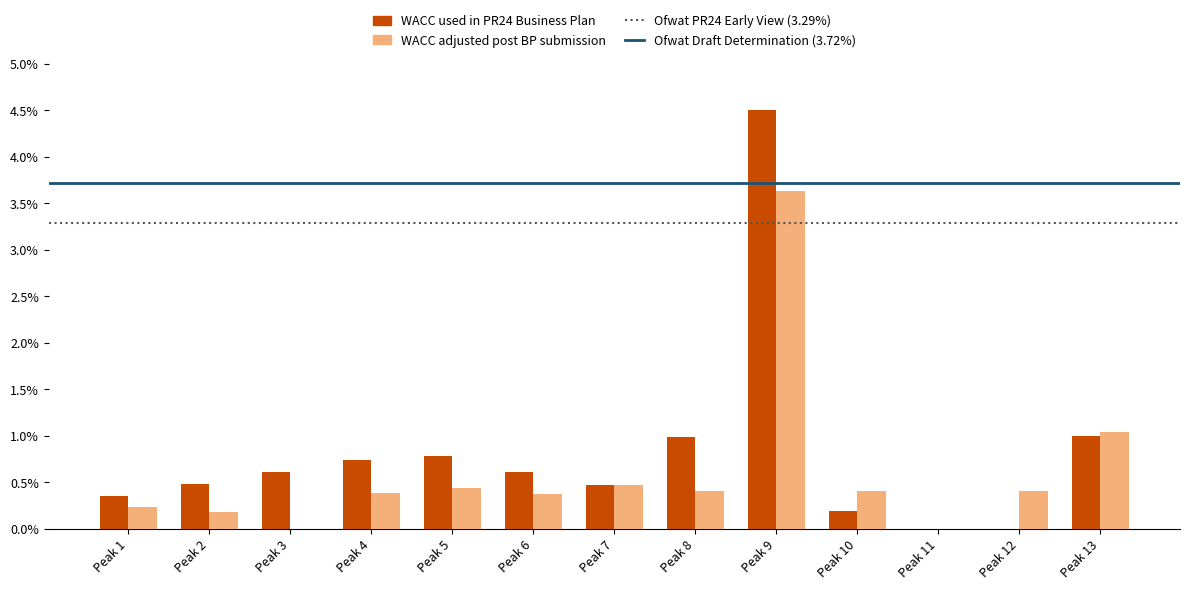

The value of WACC used in PR24 Business Plan at Peak 5 is 1.3. True or false?

False